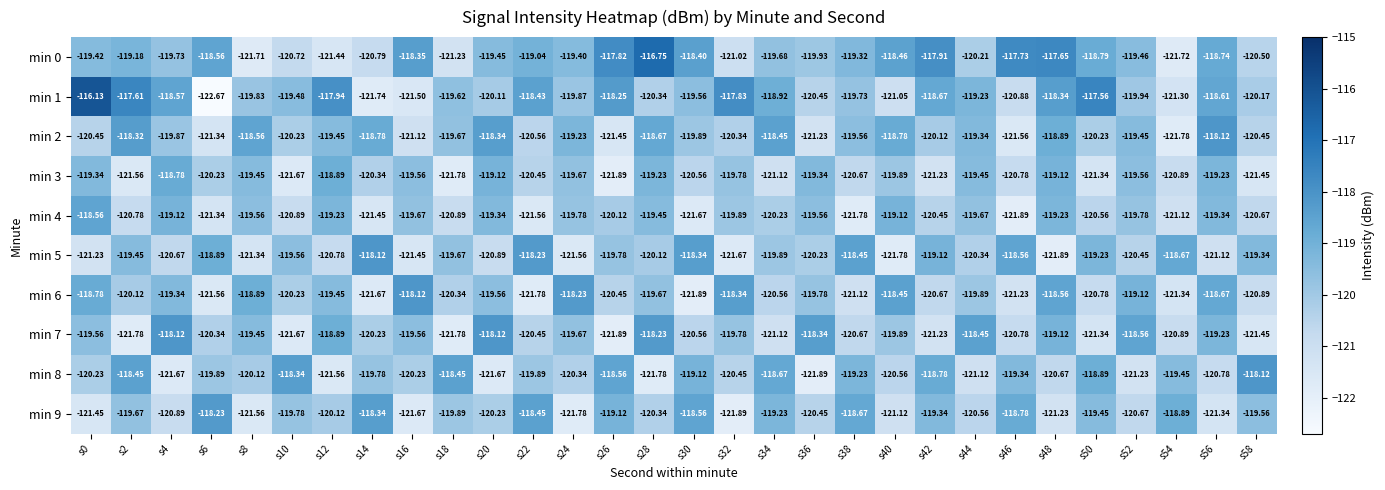

Rank the series at s4 from highest to lowest value.

min 7, min 1, min 3, min 4, min 6, min 0, min 2, min 5, min 9, min 8